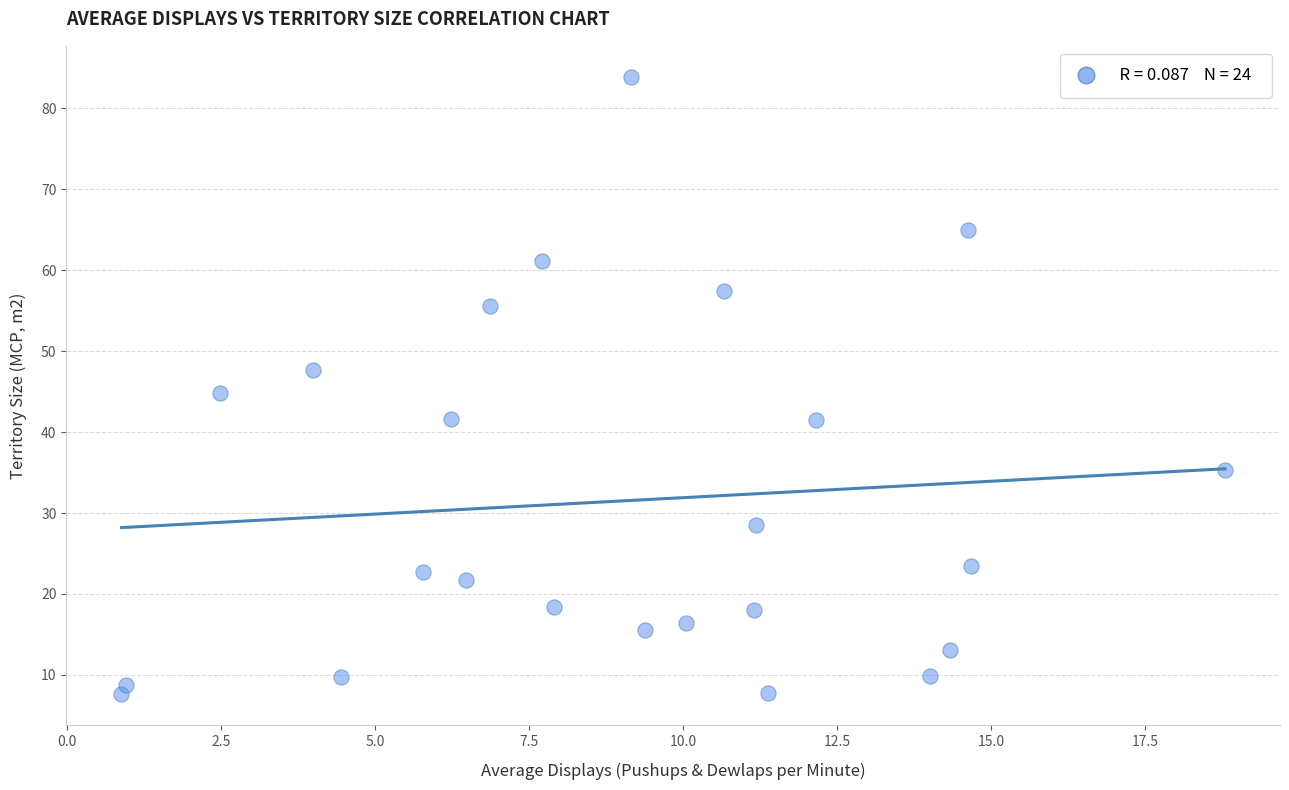

What is the range of X values (max minus min)?

17.9